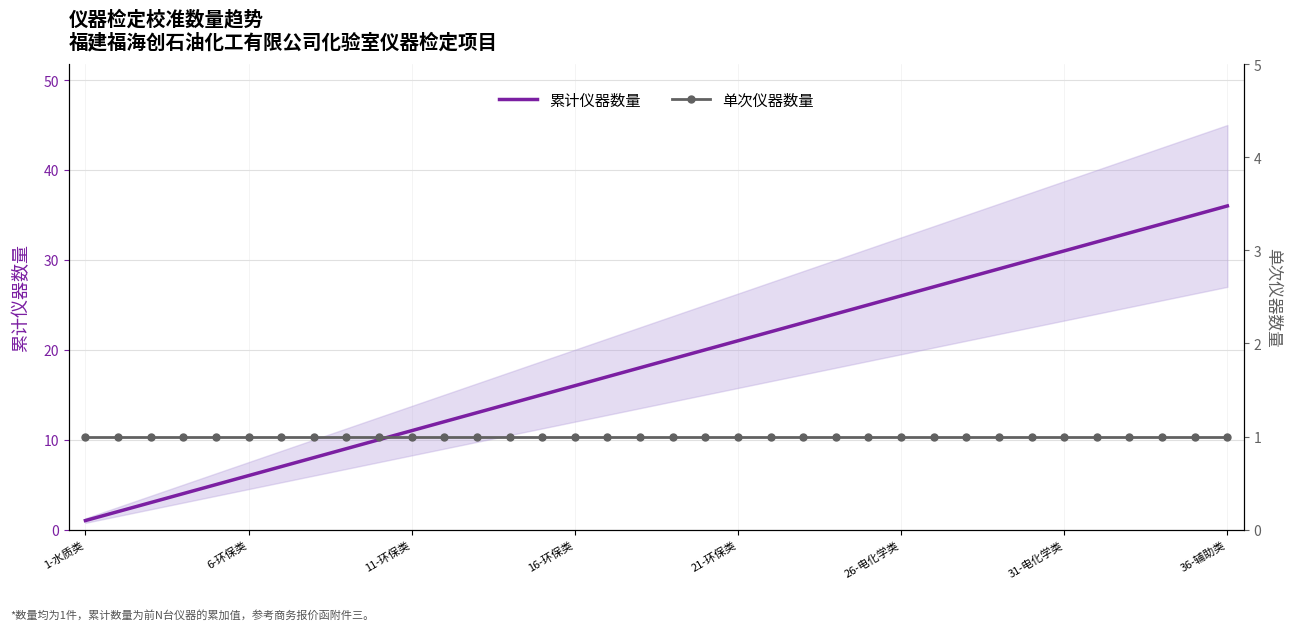

Between 8 and 23, which series saw the biggest shift?

累计仪器数量